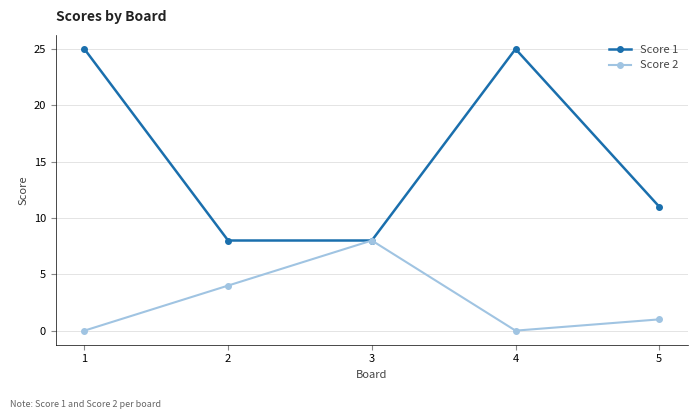

Where is Score 1 nearest to the value 16?

5